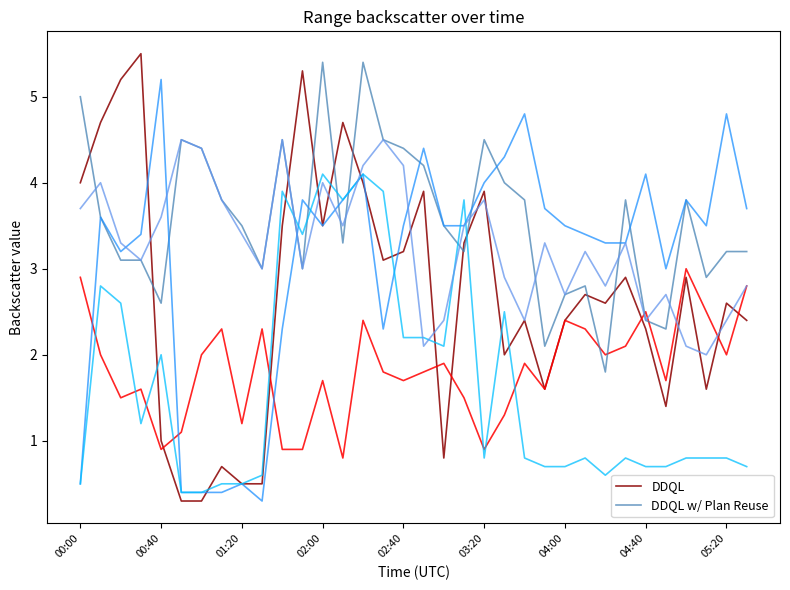

Reading left to right, extract all data points from this chart.

DDQL: 4.0	4.7	5.2	5.5	1.0	0.3	0.3	0.7	0.5	0.5	3.5	5.3	3.5	4.7	4.0	3.1	3.2	3.9	0.8	3.3	3.9	2.0	2.4	1.6	2.4	2.7	2.6	2.9	2.3	1.4	2.9	1.6	2.6	2.4
DDQL w/ Plan Reuse: 5.0	3.6	3.1	3.1	2.6	4.5	4.4	3.8	3.5	3.0	4.5	3.0	5.4	3.3	5.4	4.5	4.4	4.2	3.5	3.2	4.5	4.0	3.8	2.1	2.7	2.8	1.8	3.8	2.4	2.3	3.8	2.9	3.2	3.2